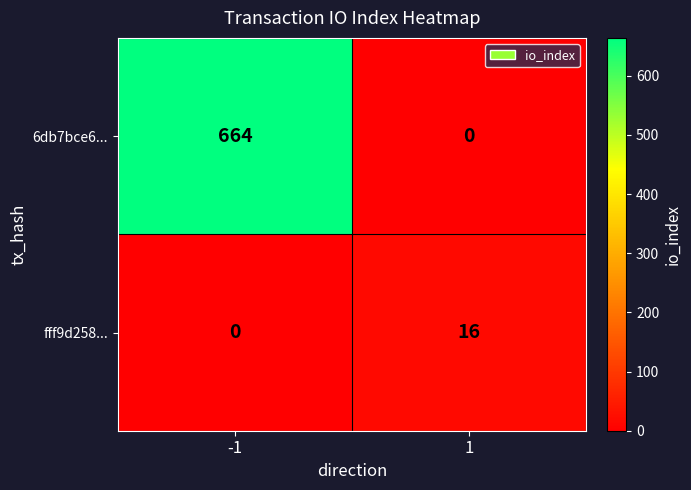

Which series has the largest range (max minus min)?

6db7bce6...